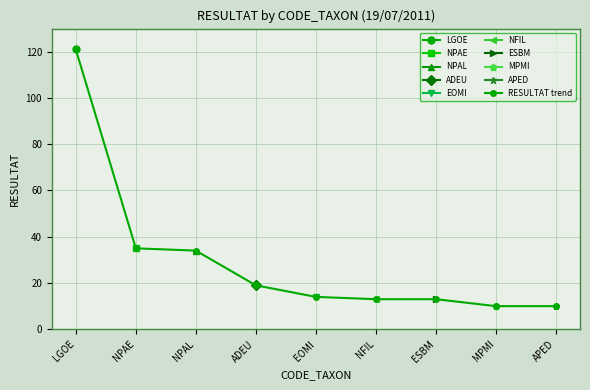

List the labels in order of value, largest first.

LGOE, NPAE, NPAL, ADEU, EOMI, NFIL, ESBM, MPMI, APED